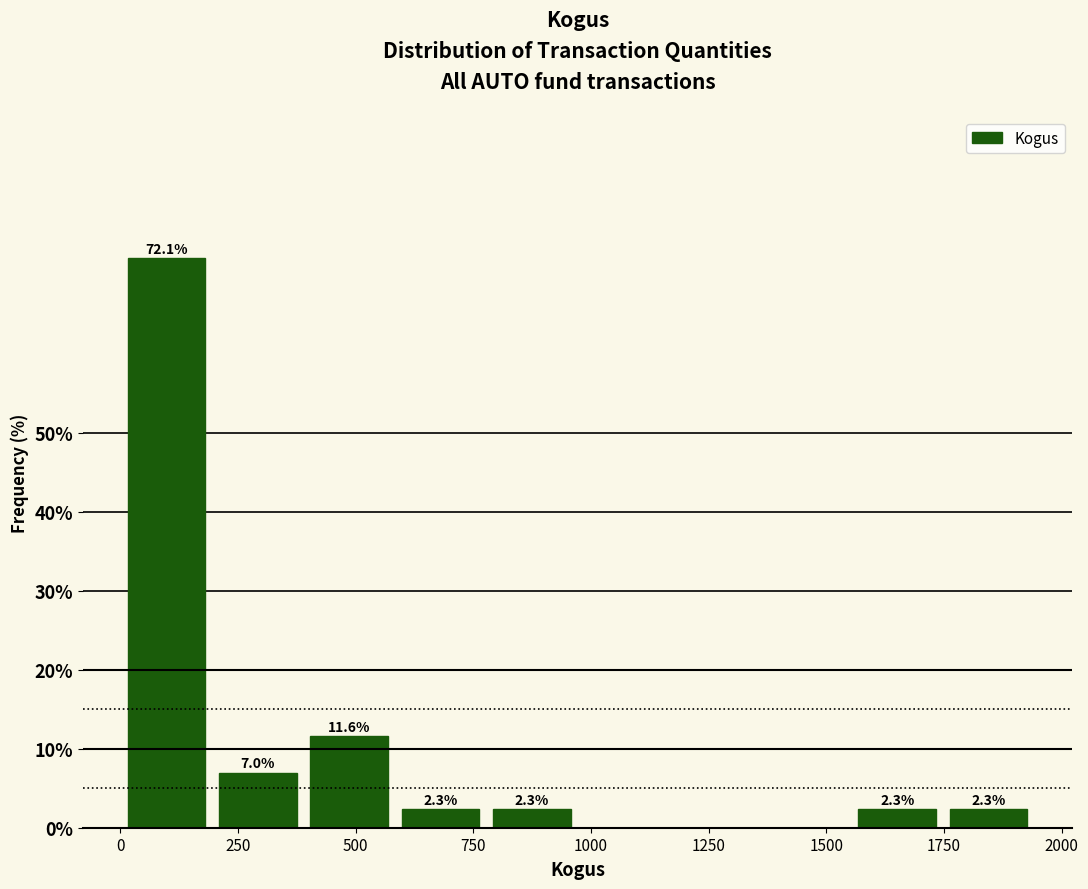

Read against the x-axis, roughly where is the centre of the tallest bar?

100